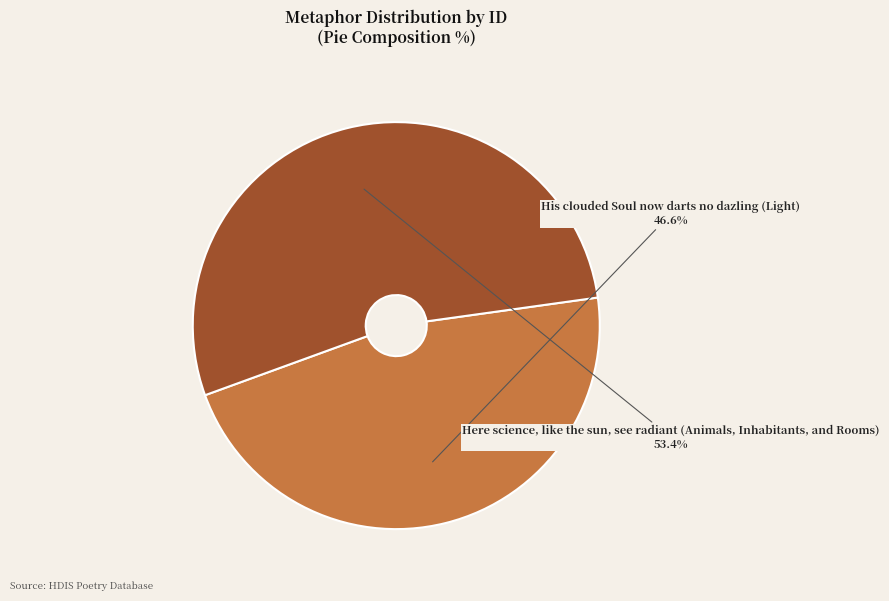

Combined, what portion of the pie is Here science, like the sun, see radiant (Animals, Inhabitants, and Rooms) and His clouded Soul now darts no dazling (Light)?

100.0%